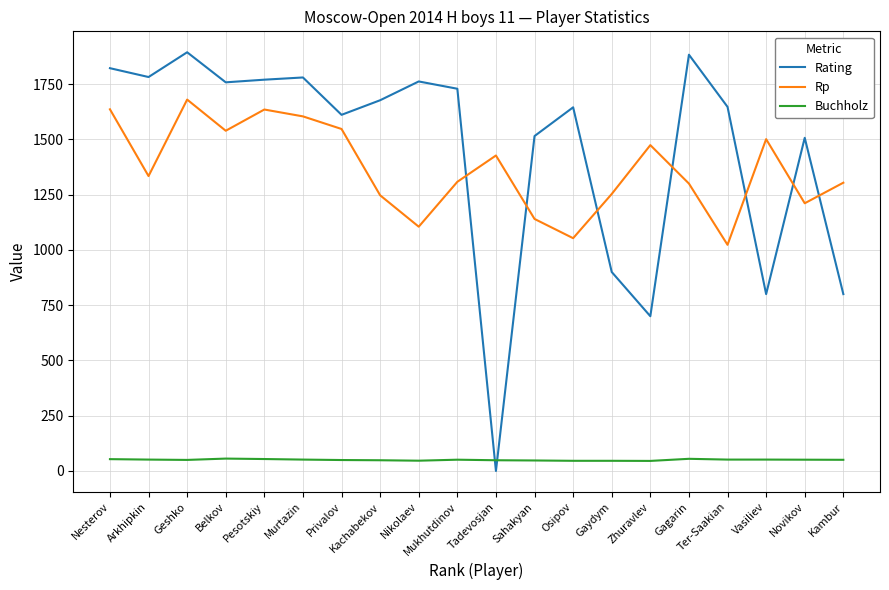

What position from the left is Kambur?

20